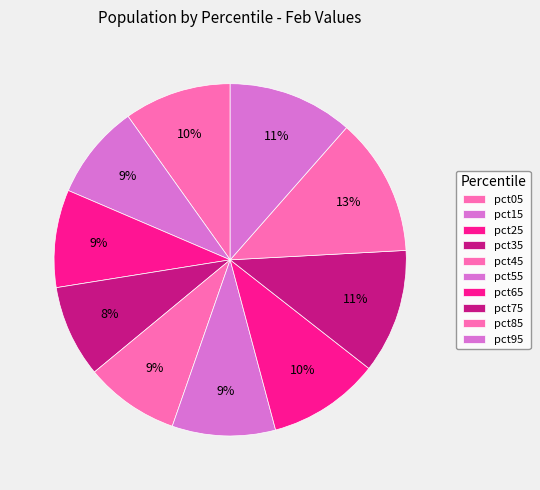

Count the number of slices in the pie.

10